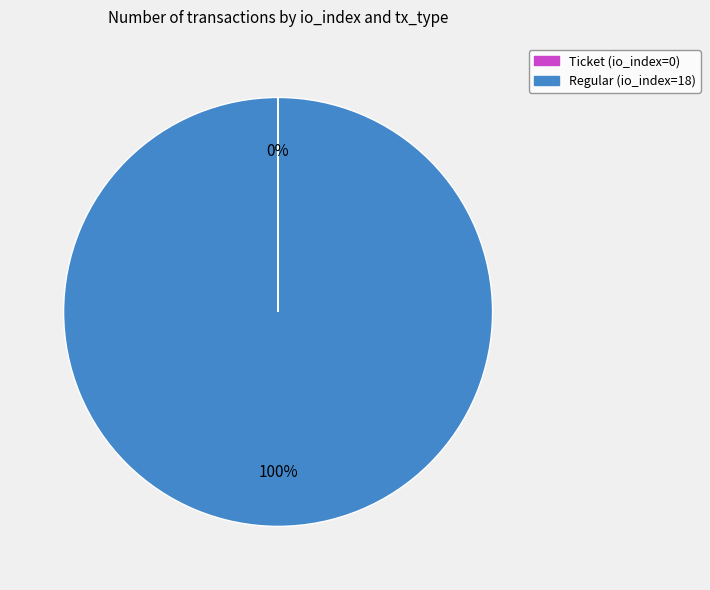

True or false: Regular (io_index=18) accounts for 92% of the total.

False